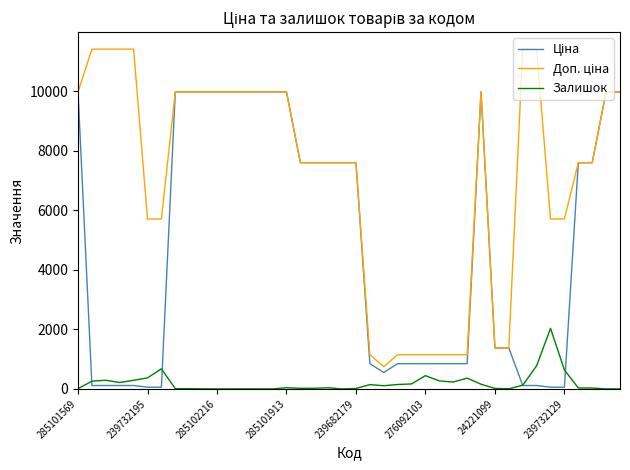

What is the maximum value for Залишок?

2033.0